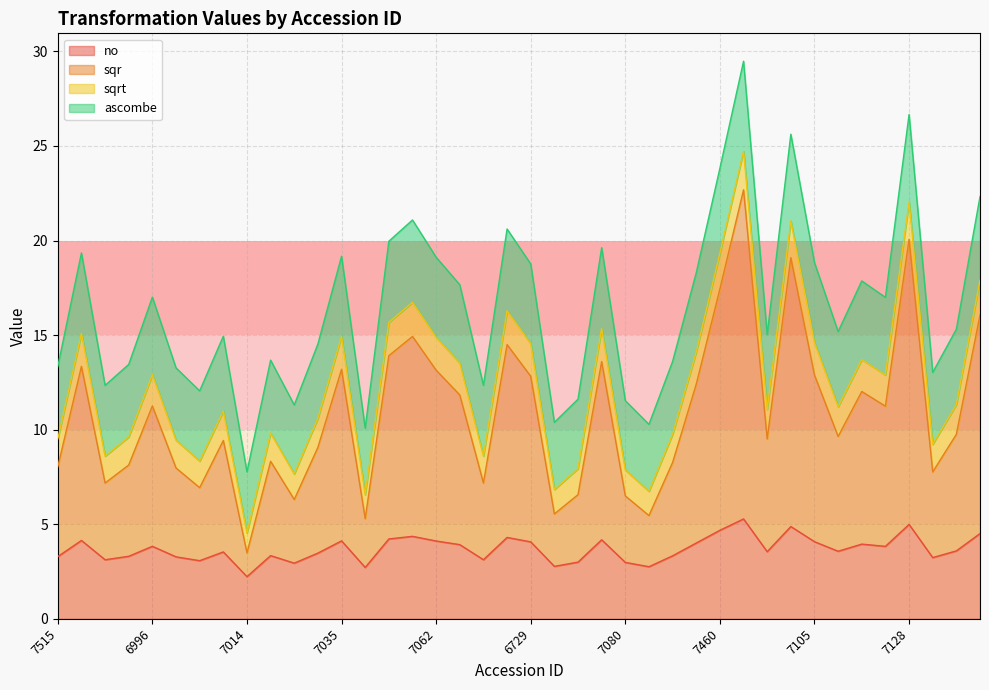

What is the label of the 28th point from the right?

7035